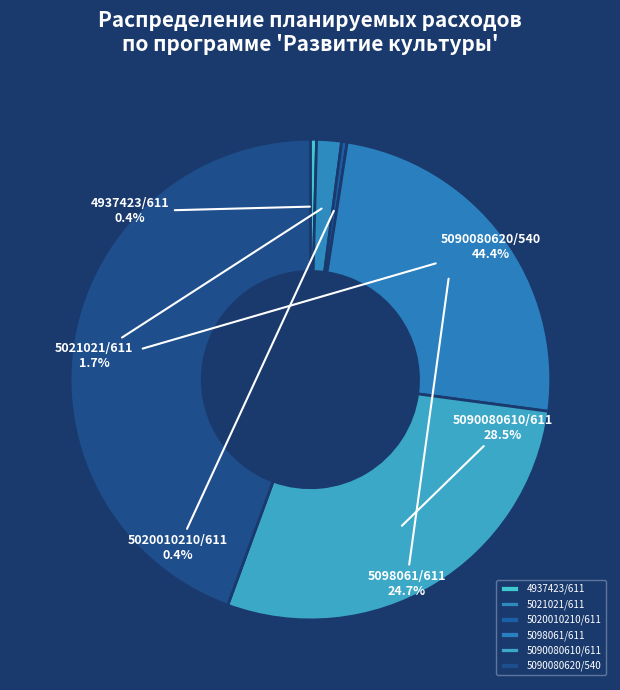

Does 5098061/611 account for over 50% of the chart?

No